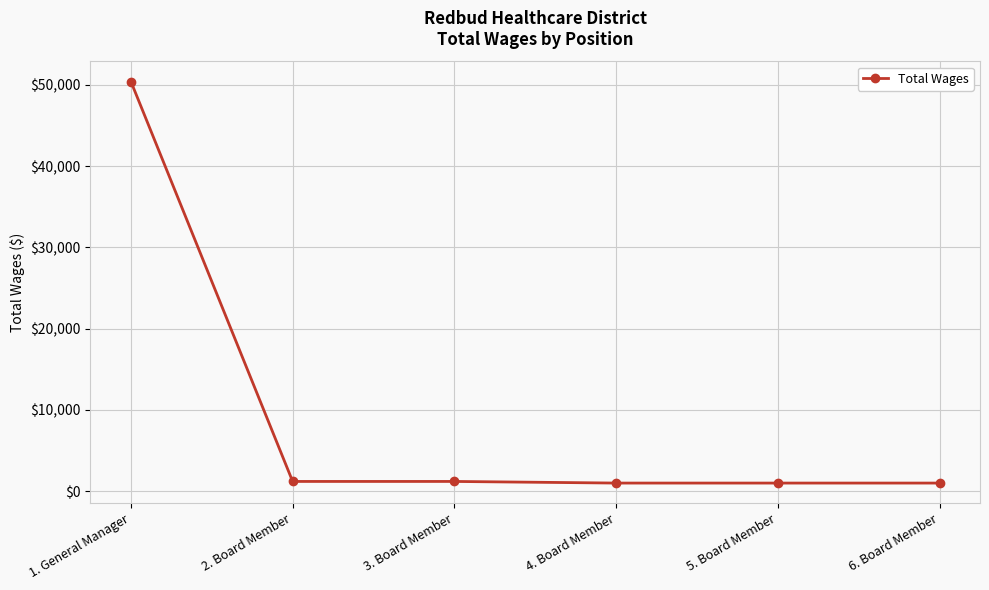

How many lines are shown in the chart?

1